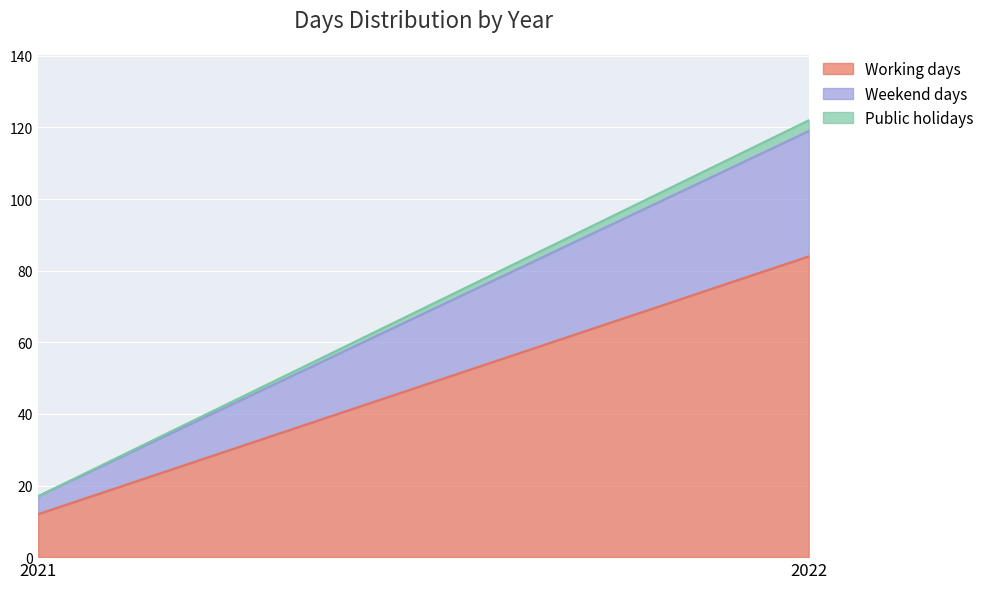

What is the value of the Weekend days point at the 1st from the left?

5